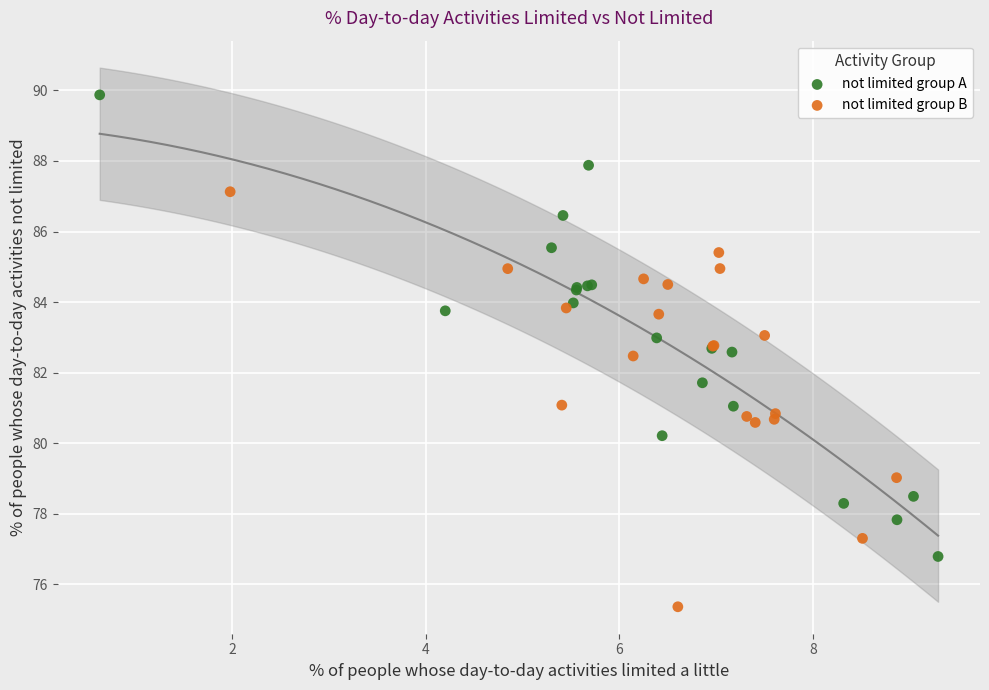

Which series has the largest Y range (max minus min)?

not limited group A